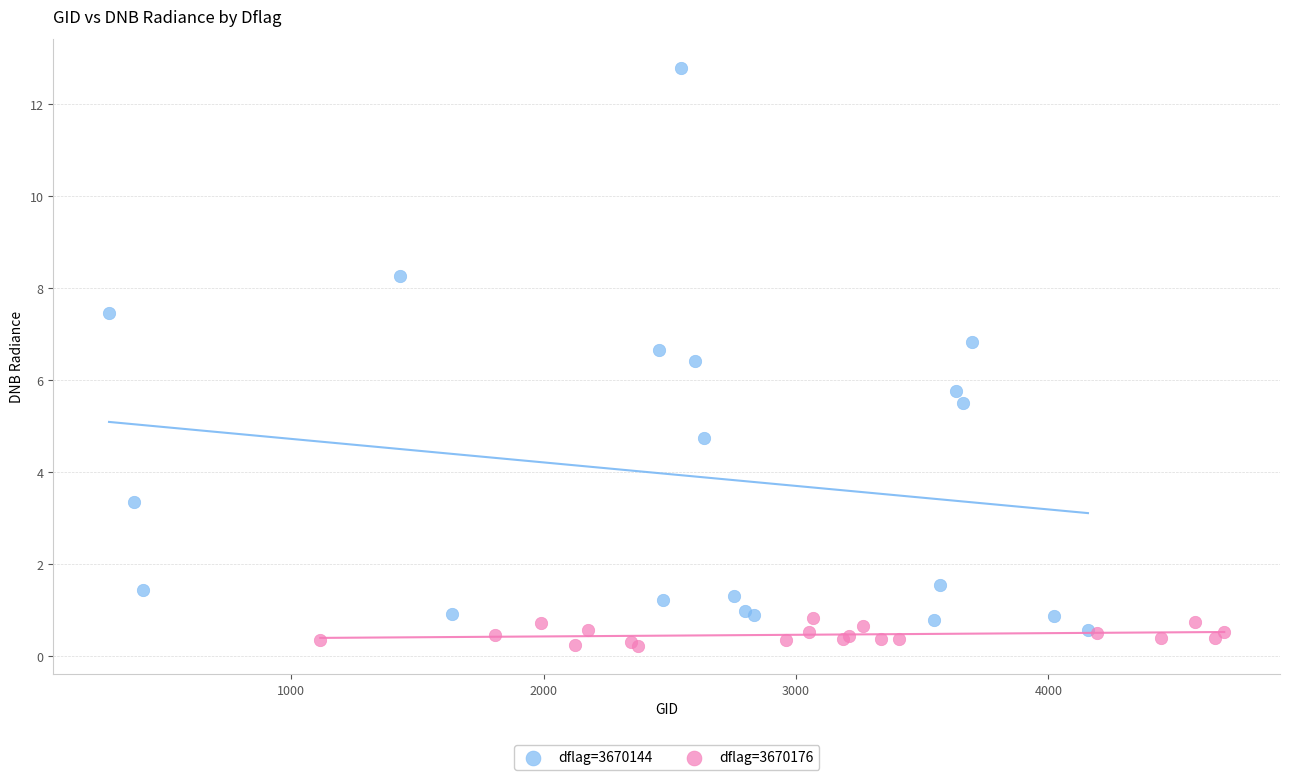

Which series reaches the maximum Y coordinate?

dflag=3670144